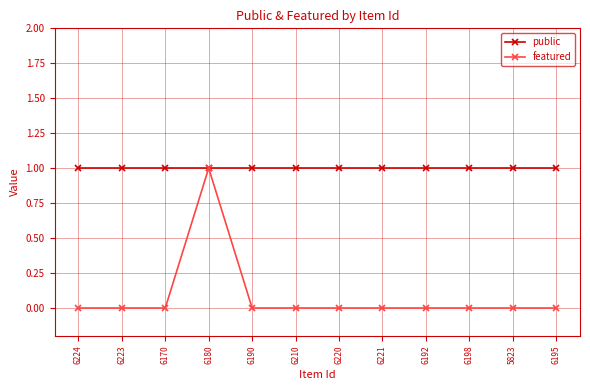

Rank the series by their average value, from lowest to highest.

featured, public